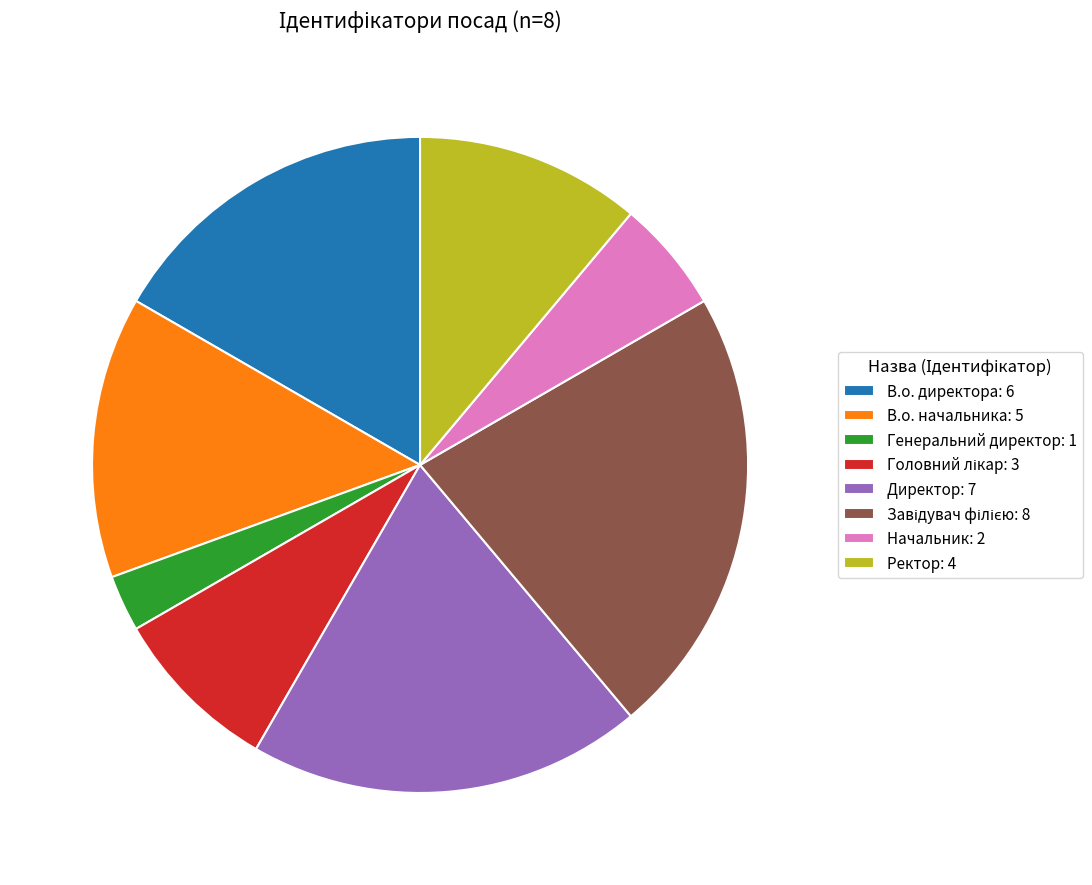

Combined, do Ректор: 4 and В.о. начальника: 5 account for over 50%?

No